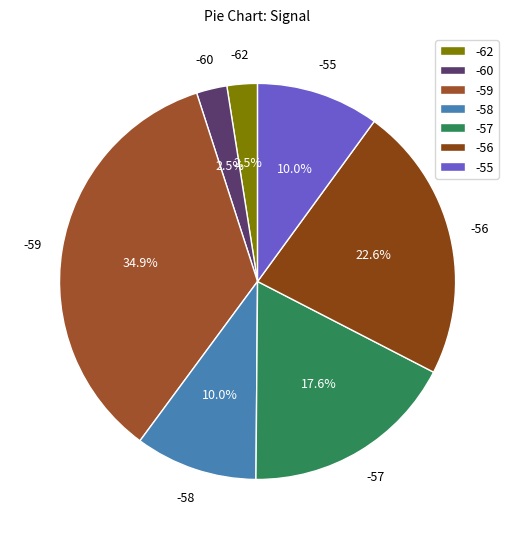

Which category has the biggest portion of the pie?

-59